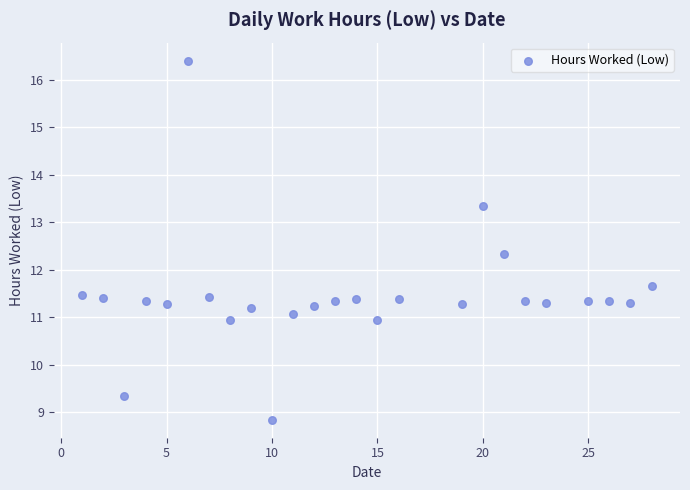

What is the range of Y values (max minus min)?

7.6